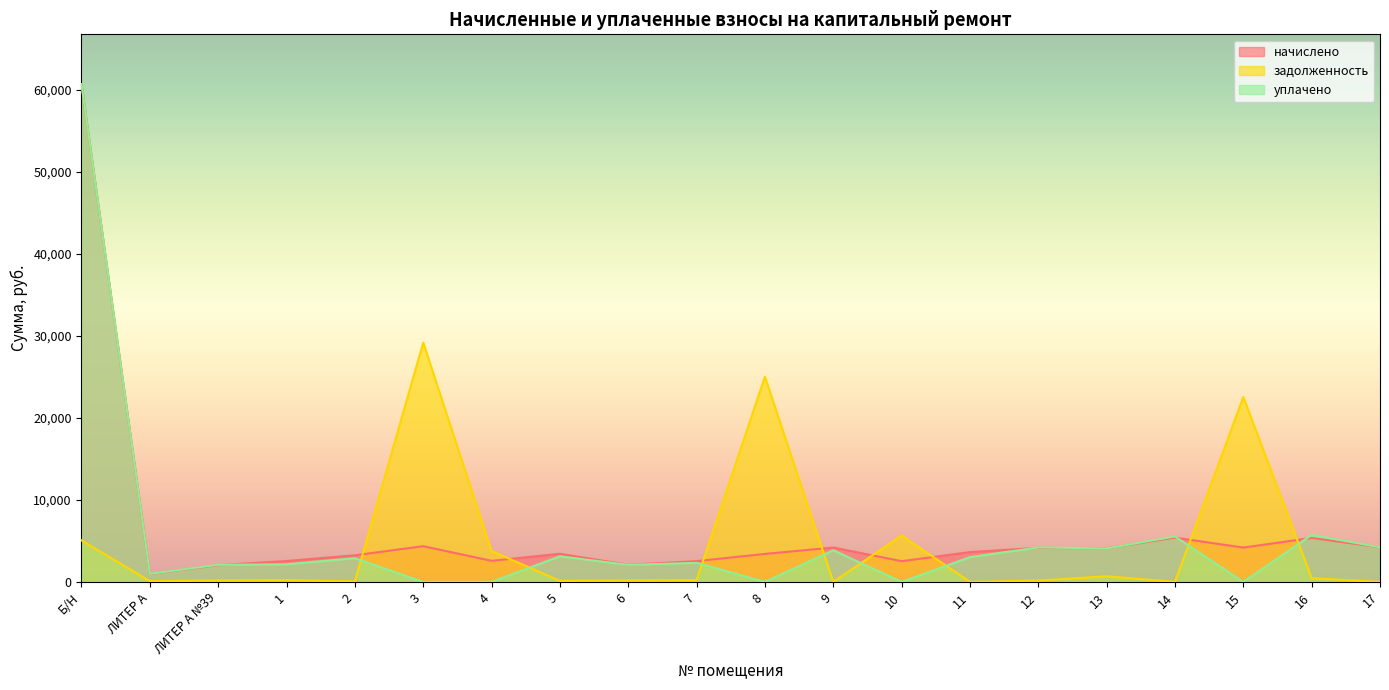

What is the difference between the highest and lowest values at Б/Н?

55610.3